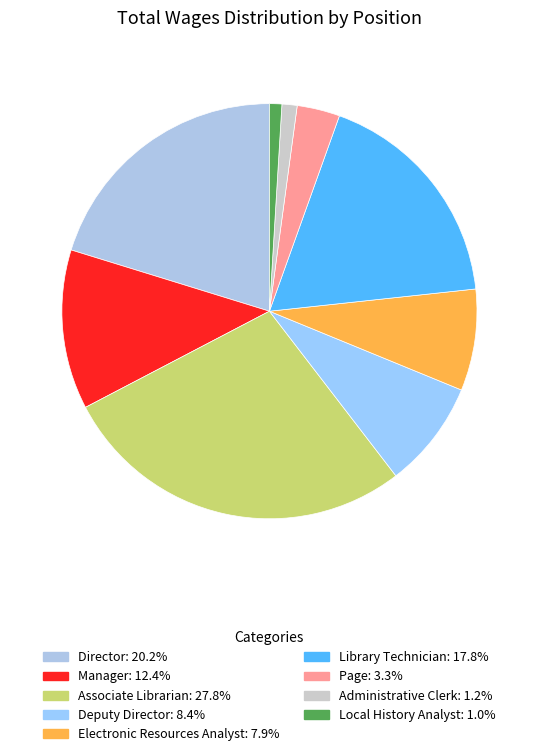

What portion of the pie excludes Local History Analyst?

99.0%